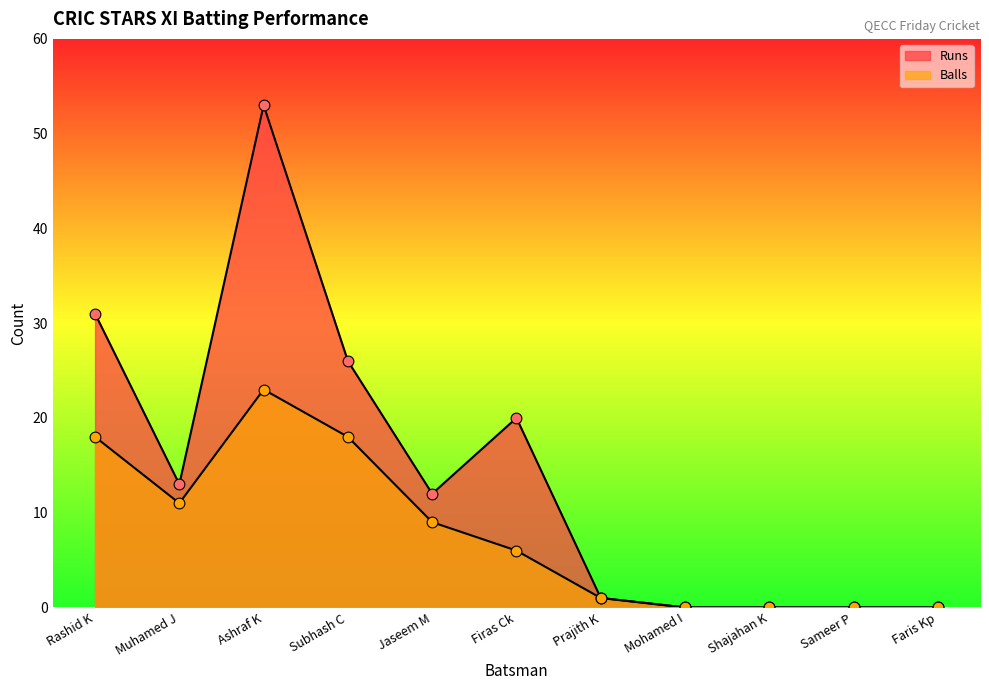

What are all the series names shown in the legend?

Runs, Balls